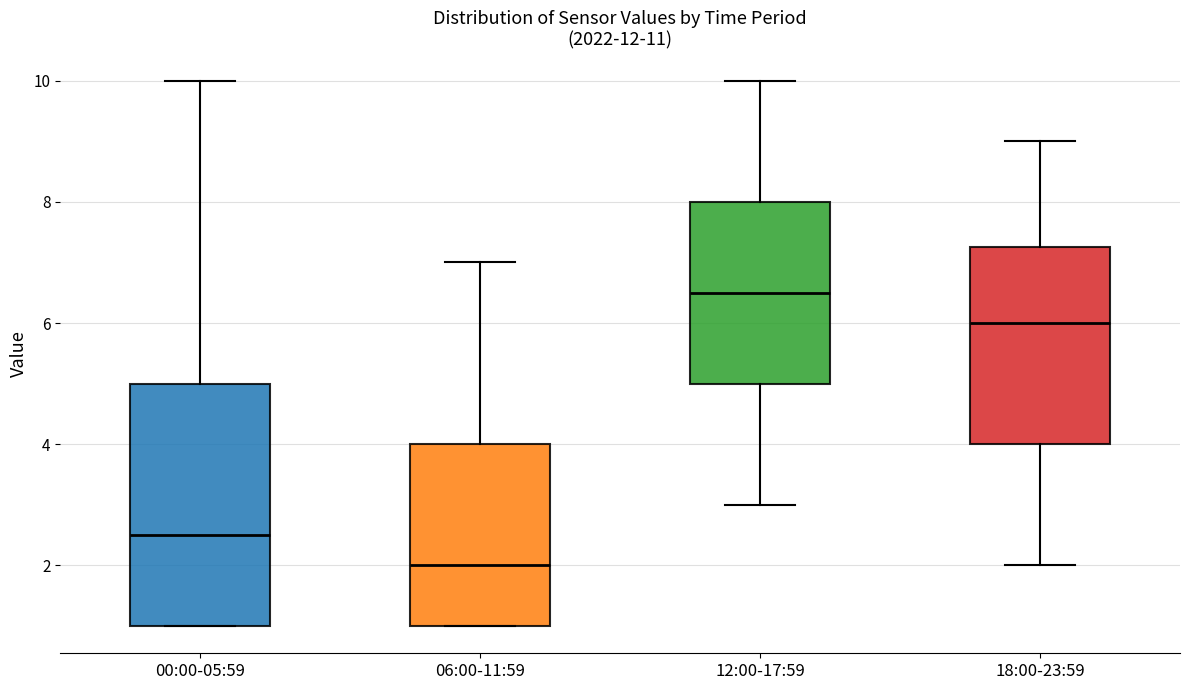

Reading left to right, transcribe this box plot: for each box, give where its median line is, the range the box spans, and where its two whiskers end, as read against the y-axis. The values are not printed on the chart, so give them approximately, as read against the axis.

00:00-05:59: median 2.6, box 1.0 to 5.0, whiskers 1.0 to 10.0
06:00-11:59: median 2.0, box 1.0 to 4.0, whiskers 1.0 to 7.0
12:00-17:59: median 6.6, box 5.0 to 8.0, whiskers 3.0 to 10.0
18:00-23:59: median 6.0, box 4.0 to 7.2, whiskers 2.0 to 9.0